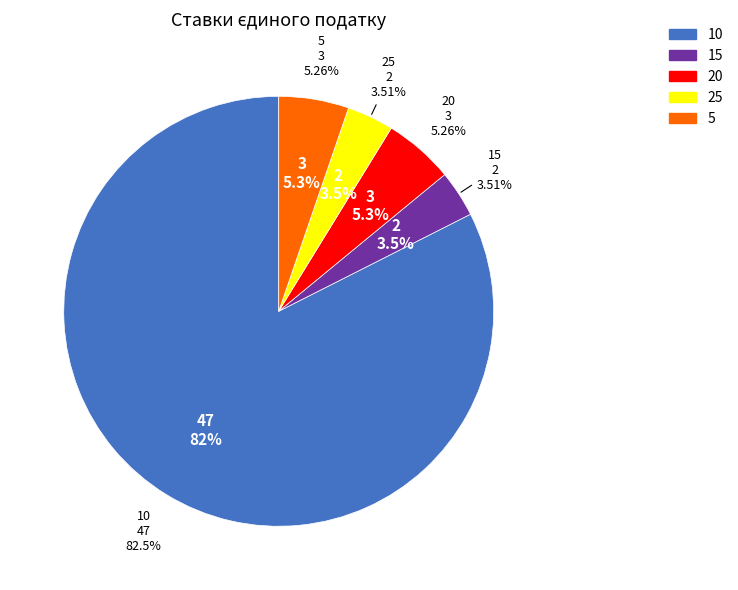

To the nearest percent, what is the difference between the largest and smallest slice percentages?

79%